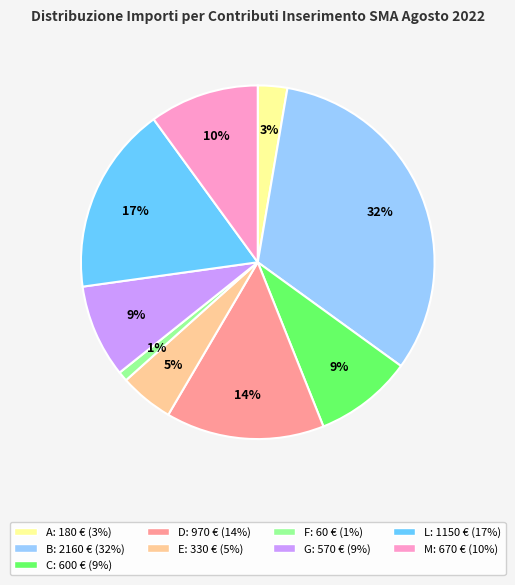

How many segments does this pie chart have?

9